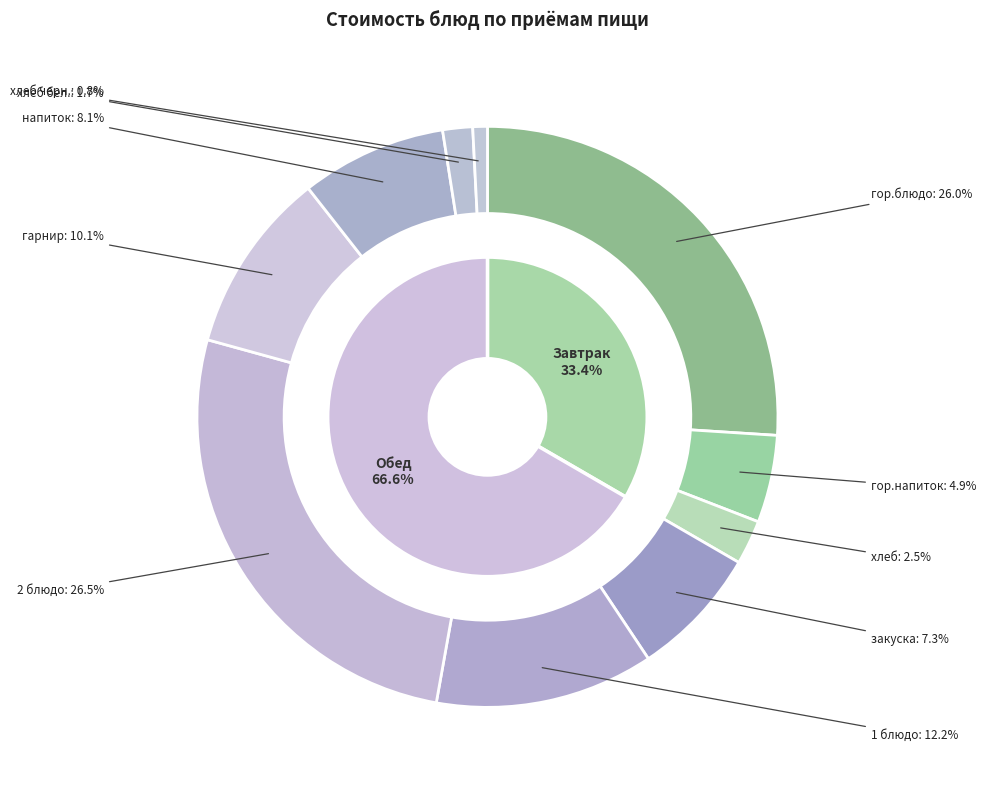

Rank the categories by value from highest to lowest.

2 блюдо, гор.блюдо, 1 блюдо, гарнир, напиток, закуска, гор.напиток, хлеб, хлеб бел., хлеб черн.